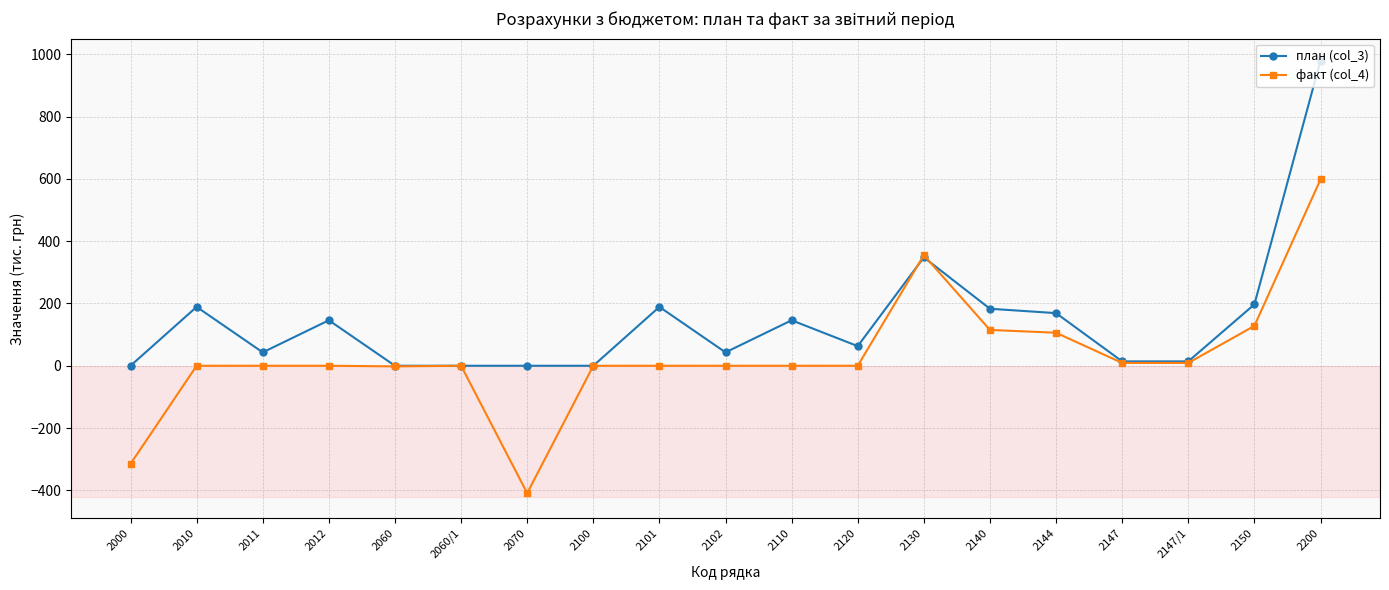

True or false: факт (col_4) has a value of 0 at 2010.

True